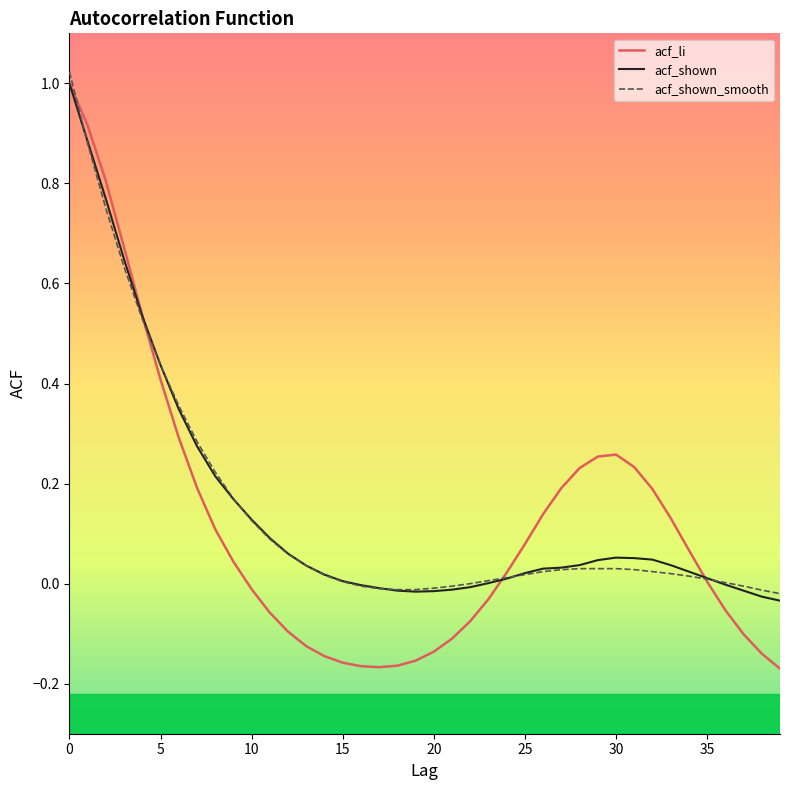

How many distinct data groups are displayed?

3